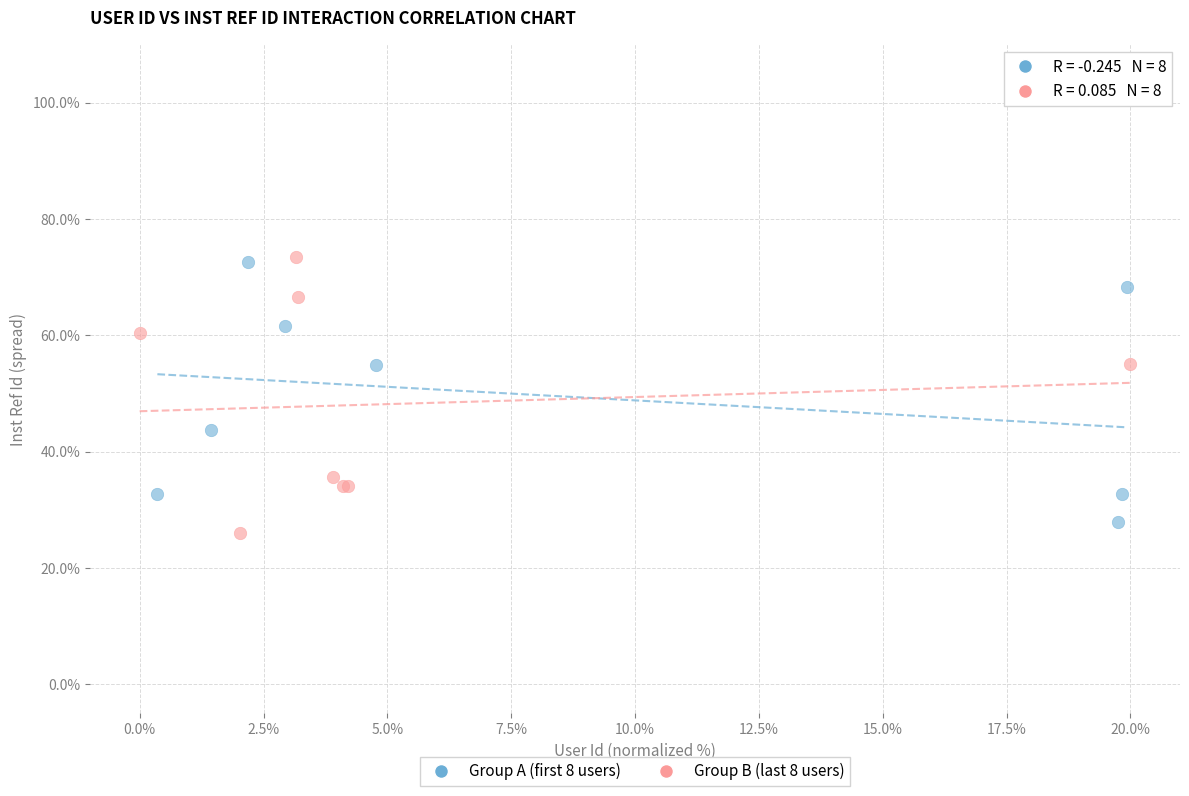

Which series has the largest Y range (max minus min)?

Group B (last 8 users)